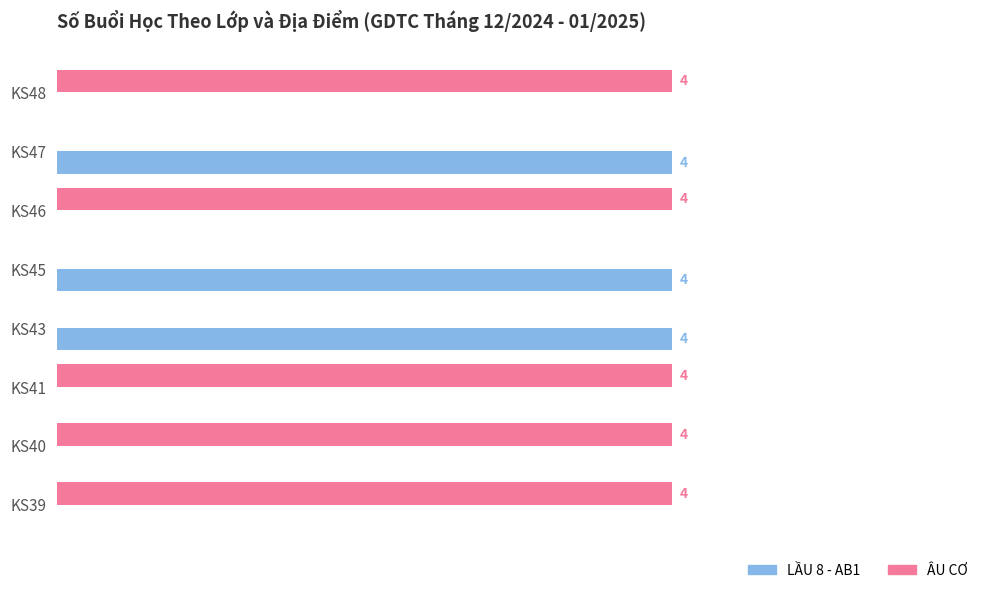

What are all the series names shown in the legend?

LẦU 8 - AB1, ÂU CƠ